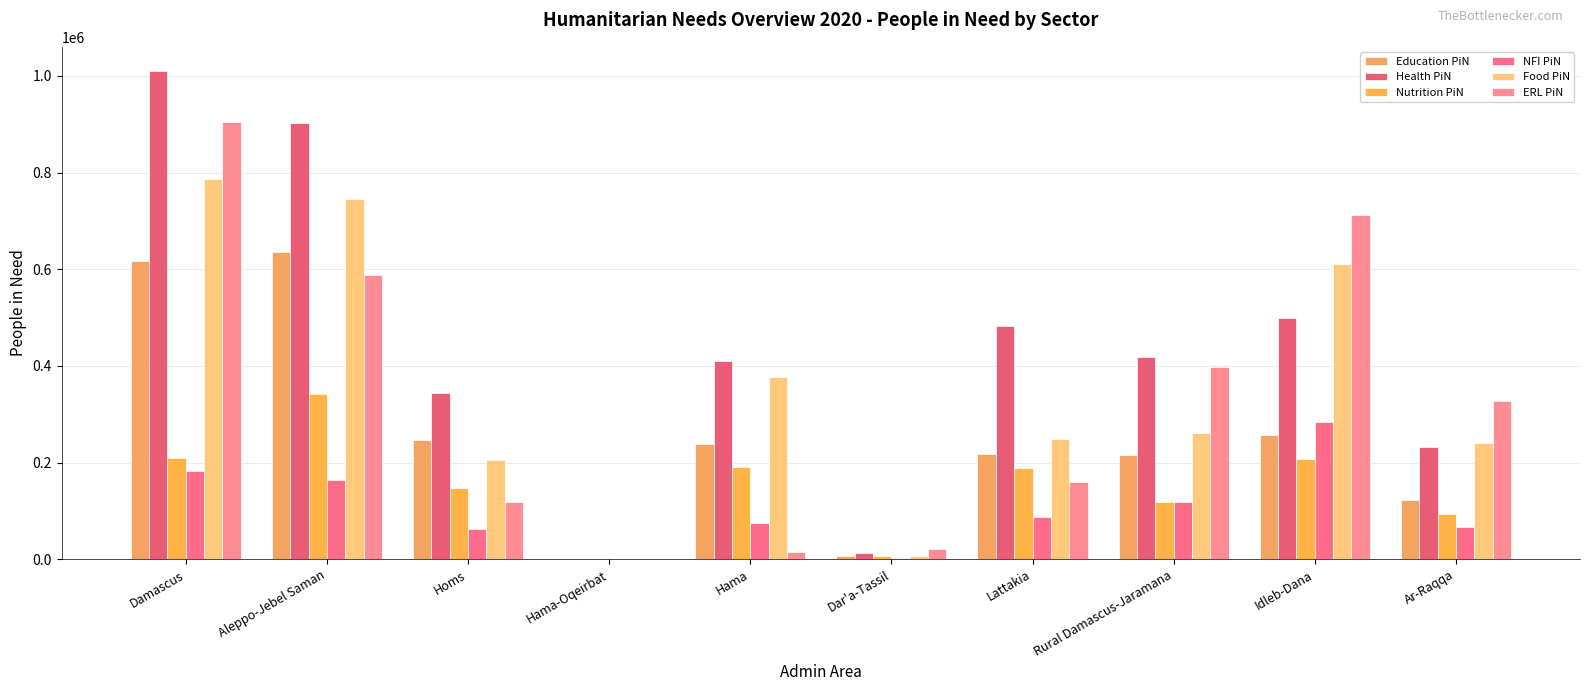

Is it true that ERL PiN equals 212489.0 at Ar-Raqqa?

False